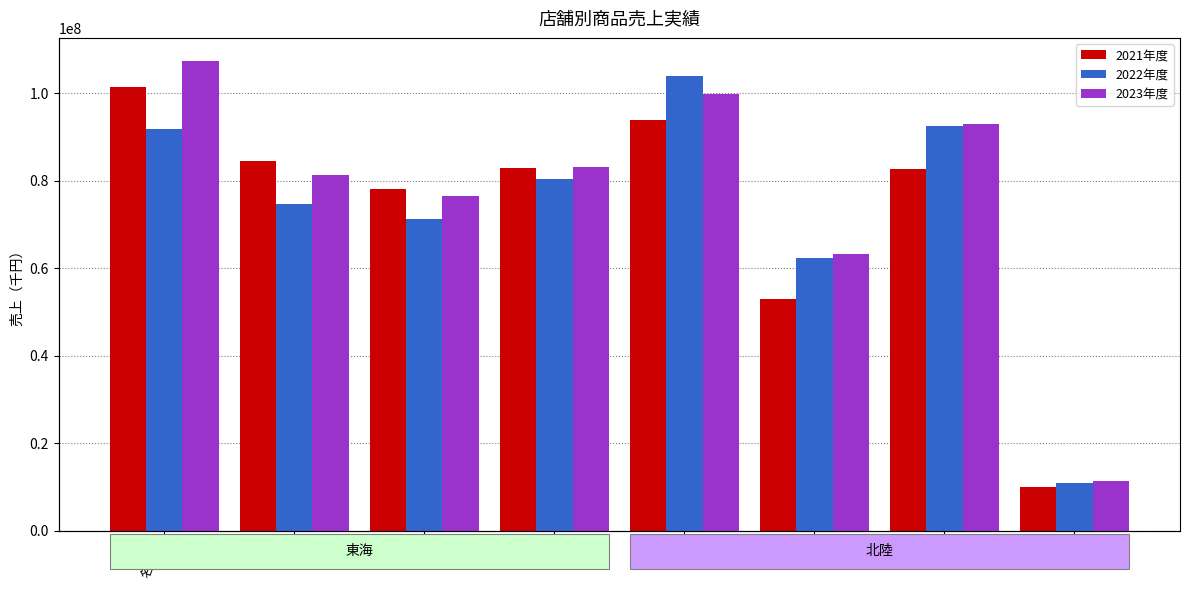

What is the difference between the second highest and minimum values in the 2021年度 series?

83949000